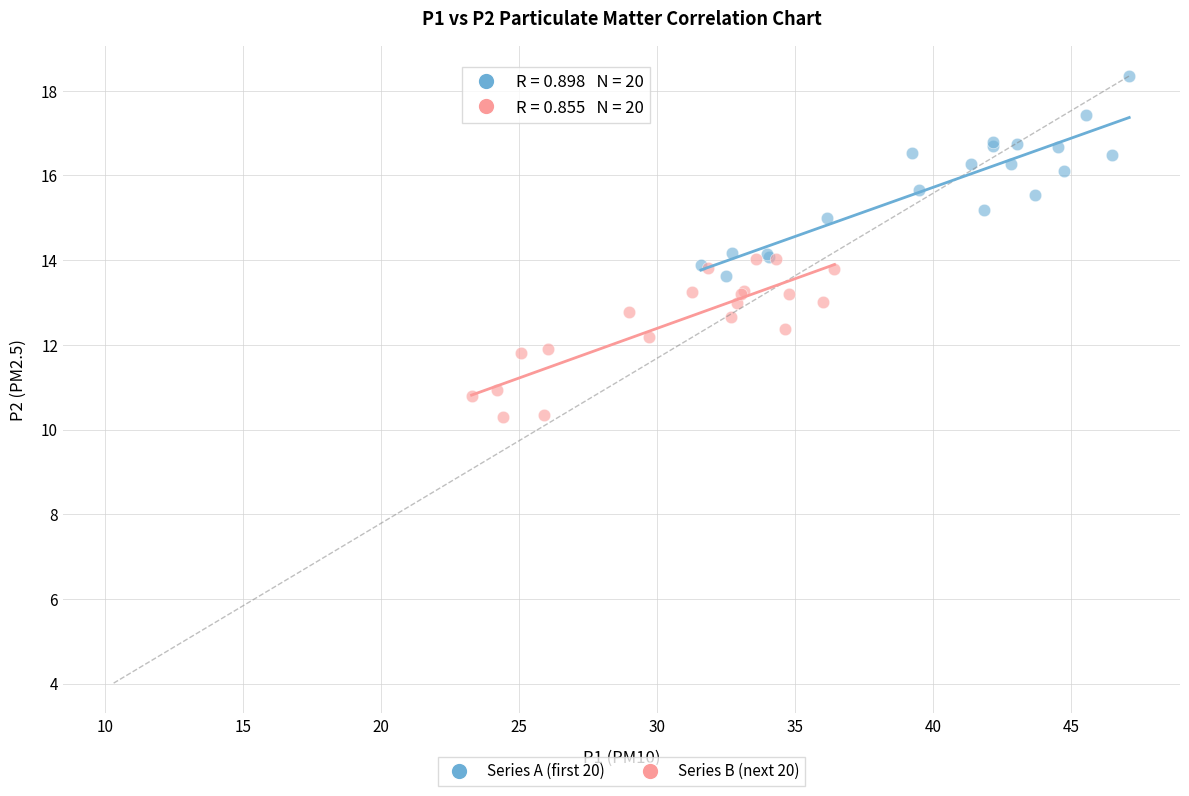

Which series contains the highest Y value?

Series A (first 20)